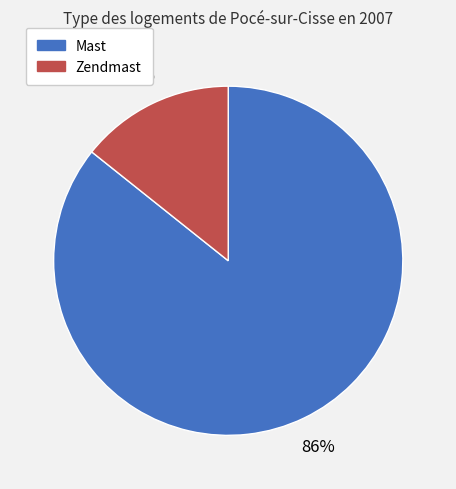

To the nearest percent, what is the average slice percentage?

50%